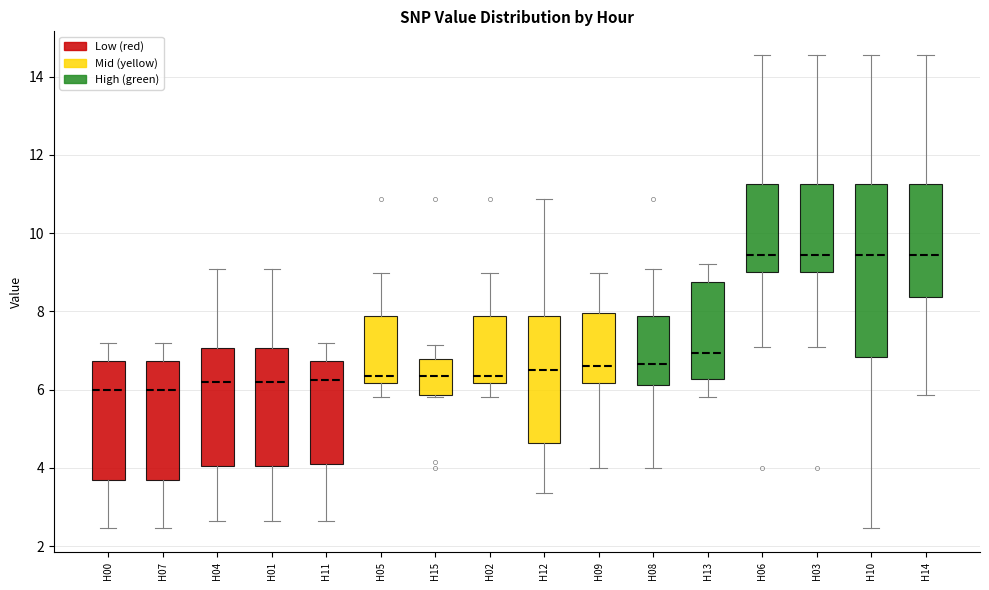

Reading left to right, read every box against the y-axis: the position of its median line, the range the box covers, and the ends of its whiskers. The values are not printed on the chart, so give them approximately, as read against the axis.

H00: median 6.0, box 3.6 to 6.8, whiskers 2.4 to 7.2
H07: median 6.0, box 3.6 to 6.8, whiskers 2.4 to 7.2
H04: median 6.2, box 4.0 to 7.0, whiskers 2.6 to 9.0
H01: median 6.2, box 4.0 to 7.0, whiskers 2.6 to 9.0
H11: median 6.2, box 4.2 to 6.8, whiskers 2.6 to 7.2
H05: median 6.4, box 6.2 to 7.8, whiskers 5.8 to 9.0
H15: median 6.4, box 5.8 to 6.8, whiskers 5.8 (just below the box's lower edge) to 7.2
H02: median 6.4, box 6.2 to 7.8, whiskers 5.8 to 9.0
H12: median 6.6, box 4.6 to 7.8, whiskers 3.4 to 10.8
H09: median 6.6, box 6.2 to 8.0, whiskers 4.0 to 9.0
H08: median 6.6, box 6.2 to 7.8, whiskers 4.0 to 9.0
H13: median 7.0, box 6.2 to 8.8, whiskers 5.8 to 9.2
H06: median 9.4, box 9.0 to 11.2, whiskers 7.2 to 14.6
H03: median 9.4, box 9.0 to 11.2, whiskers 7.2 to 14.6
H10: median 9.4, box 6.8 to 11.2, whiskers 2.4 to 14.6
H14: median 9.4, box 8.4 to 11.2, whiskers 5.8 to 14.6